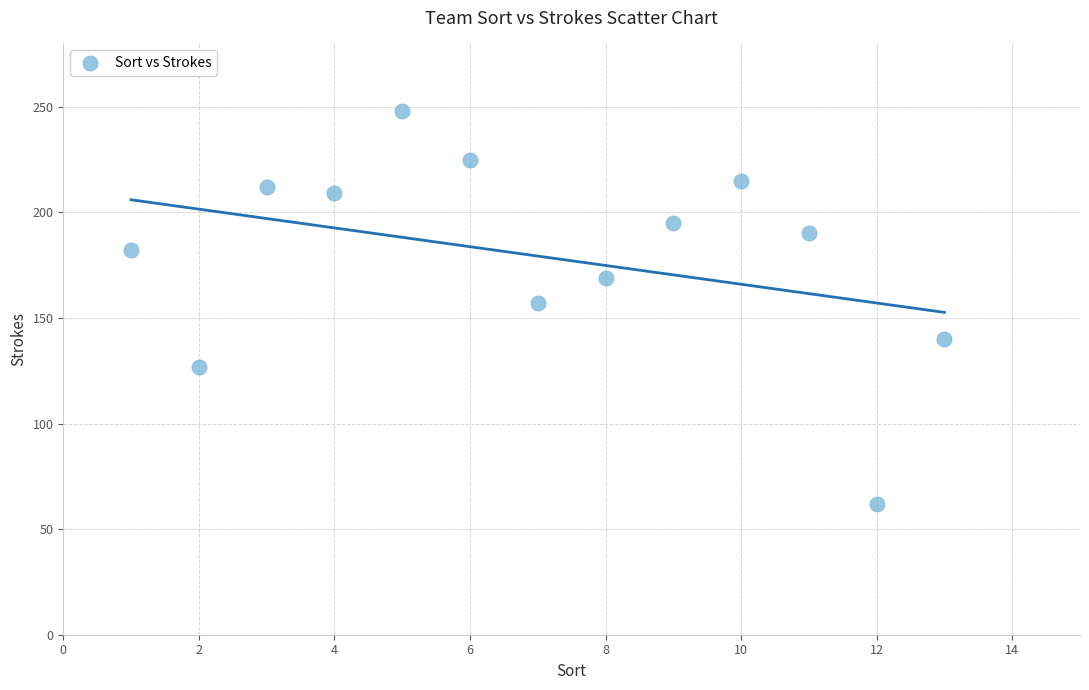

What is the range of Y values (max minus min)?

186